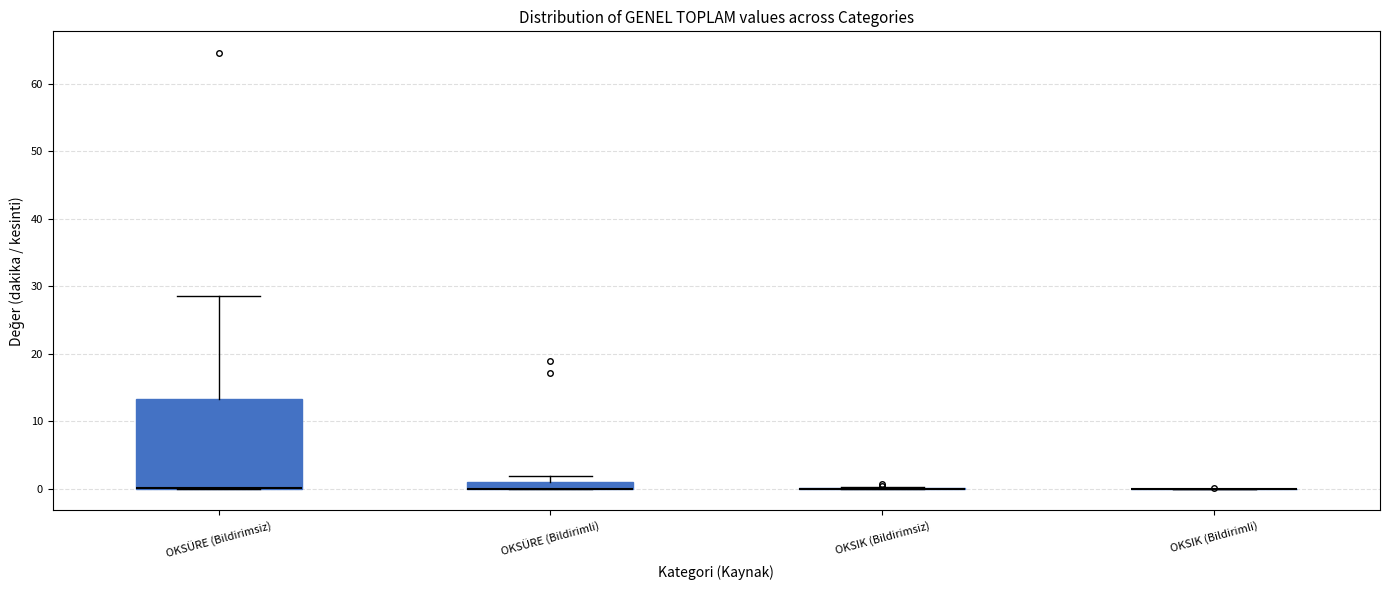

Comparing the boxes themselves (not the whiskers), which one is the tallest?

OKSÜRE (Bildirimsiz)